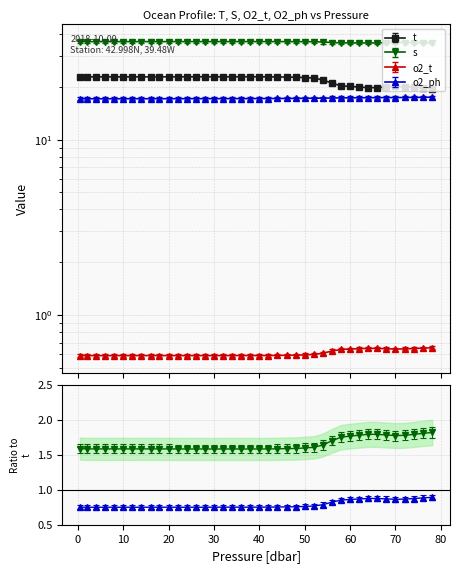

Reading left to right, transcribe all the data shown in this chart.

t: 22.7	22.7	22.7	22.7	22.7	22.7	22.7	22.7	22.7	22.7	22.7	22.8	22.8	22.8	22.8	22.8	22.8	22.7	22.8	22.8	22.8	22.8	22.7	22.7	22.6	22.5	22.4	21.9	20.9	20.2	20.1	19.9	19.7	19.8	19.9	20.1	20.0	19.8	19.7	19.5
s: 36.1	36.1	36.1	36.1	36.1	36.1	36.1	36.1	36.1	36.1	36.1	36.1	36.1	36.1	36.1	36.1	36.1	36.1	36.1	36.1	36.1	36.1	36.1	36.1	36.1	36.1	36.0	35.9	35.7	35.5	35.5	35.5	35.5	35.5	35.6	35.7	35.7	35.6	35.6	35.6
o2_t: 0.6	0.6	0.6	0.6	0.6	0.6	0.6	0.6	0.6	0.6	0.6	0.6	0.6	0.6	0.6	0.6	0.6	0.6	0.6	0.6	0.6	0.6	0.6	0.6	0.6	0.6	0.6	0.6	0.6	0.7	0.7	0.7	0.7	0.7	0.7	0.7	0.7	0.7	0.7	0.7
o2_ph: 17.1	17.1	17.1	17.1	17.1	17.1	17.1	17.1	17.1	17.1	17.1	17.1	17.1	17.1	17.1	17.1	17.1	17.1	17.1	17.1	17.1	17.1	17.1	17.1	17.2	17.2	17.2	17.2	17.2	17.3	17.3	17.3	17.3	17.3	17.3	17.3	17.4	17.4	17.4	17.4